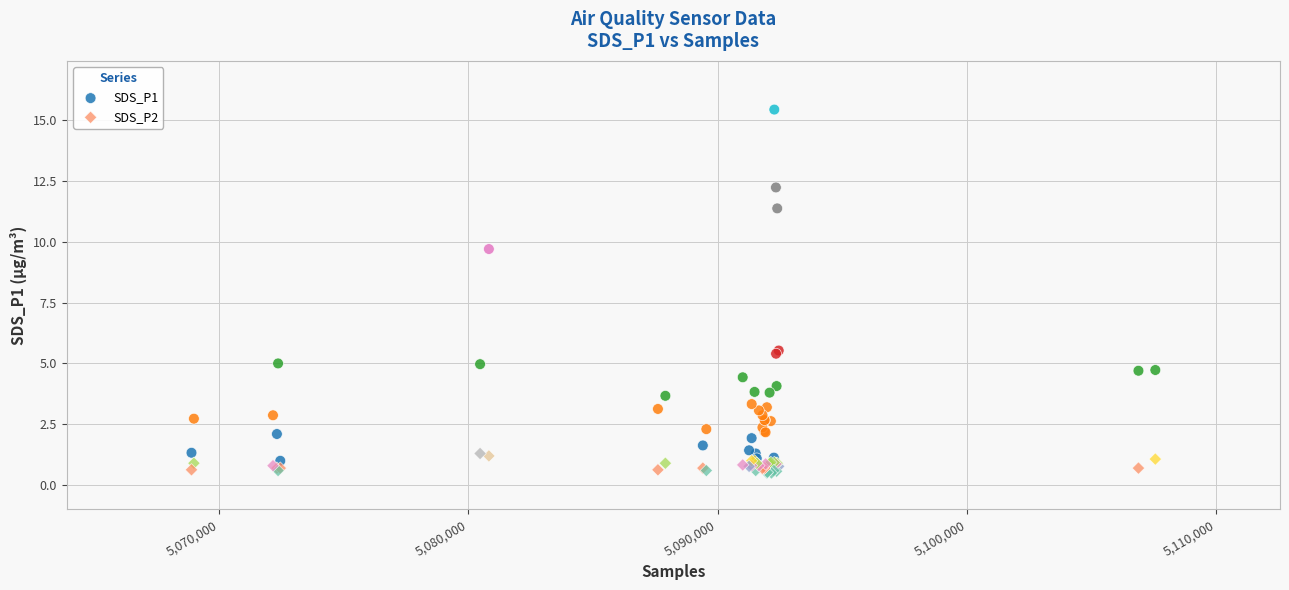

What are all the series names shown in the legend?

SDS_P1, SDS_P2